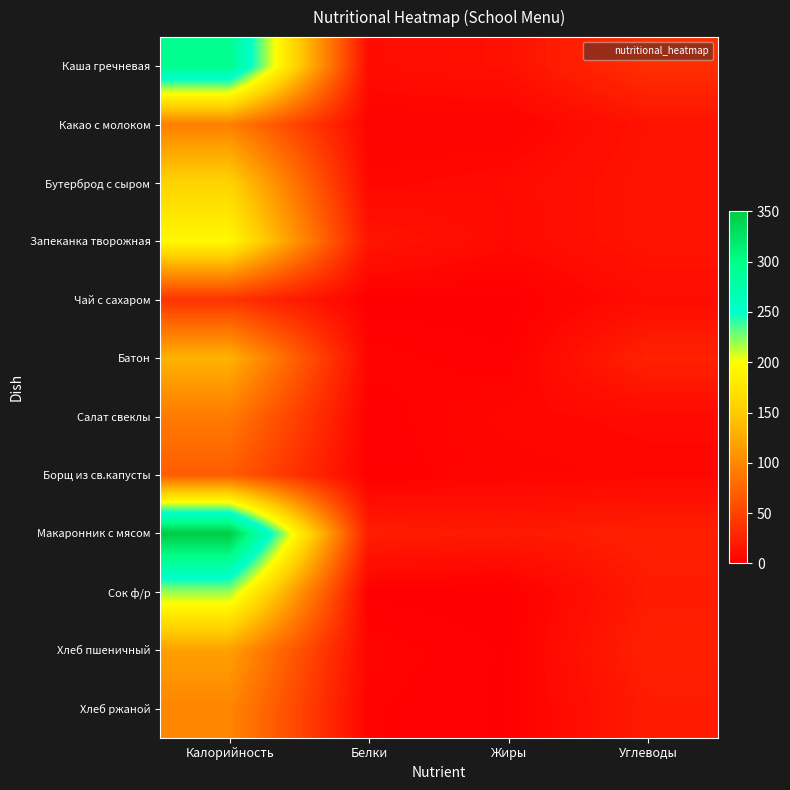

Reading right to left, what are all the values shown in this chart?

Каша гречневая: Углеводы=35.2	Жиры=13.0	Белки=9.1	Калорийность=295.0
Какао с молоком: Углеводы=13.8	Жиры=2.9	Белки=3.3	Калорийность=94.0
Бутерброд с сыром: Углеводы=14.8	Жиры=8.3	Белки=5.8	Калорийность=157.0
Запеканка творожная: Углеводы=15.0	Жиры=7.7	Белки=15.9	Калорийность=194.0
Чай с сахаром: Углеводы=9.3	Жиры=0.1	Белки=0.2	Калорийность=38.0
Батон: Углеводы=25.4	Жиры=1.4	Белки=3.8	Калорийность=132.0
Салат свеклы: Углеводы=7.5	Жиры=6.1	Белки=1.4	Калорийность=91.0
Борщ из св.капусты: Углеводы=6.0	Жиры=4.4	Белки=1.3	Калорийность=68.5
Макаронник с мясом: Углеводы=23.5	Жиры=18.7	Белки=21.8	Калорийность=350.0
Сок ф/р: Углеводы=19.6	Жиры=0.0	Белки=0.8	Калорийность=220.0
Хлеб пшеничный: Углеводы=24.0	Жиры=1.0	Белки=4.0	Калорийность=118.0
Хлеб ржаной: Углеводы=20.0	Жиры=1.0	Белки=3.0	Калорийность=99.0